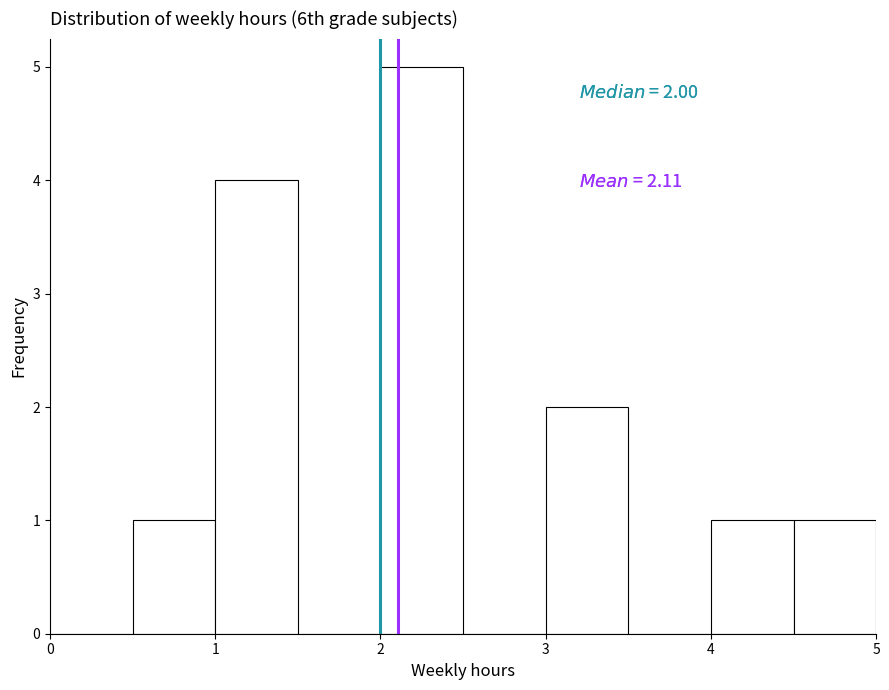

Over which range of the x-axis is the bar tallest?

2.0 to 2.5